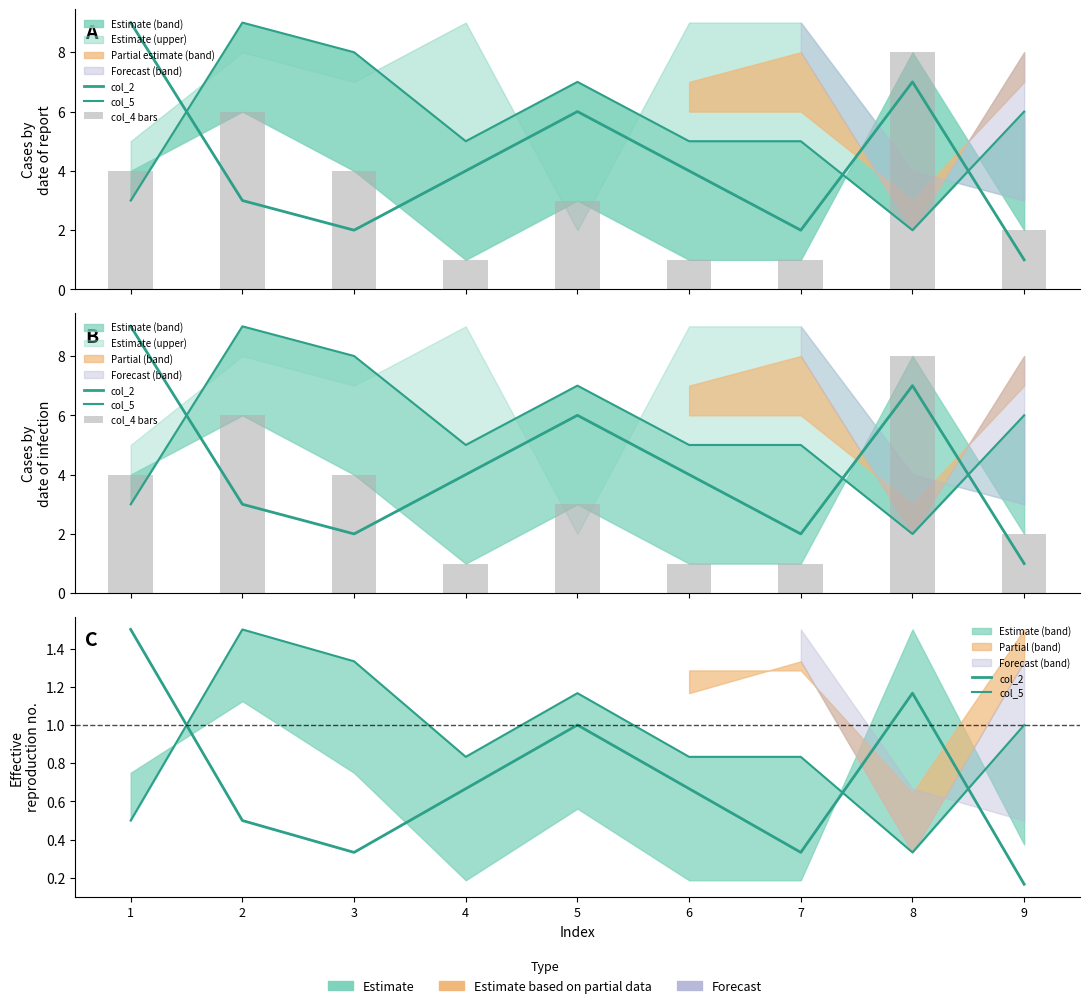

Is the value of col_2 at 5 greater than the value of col_5 at 8?

Yes